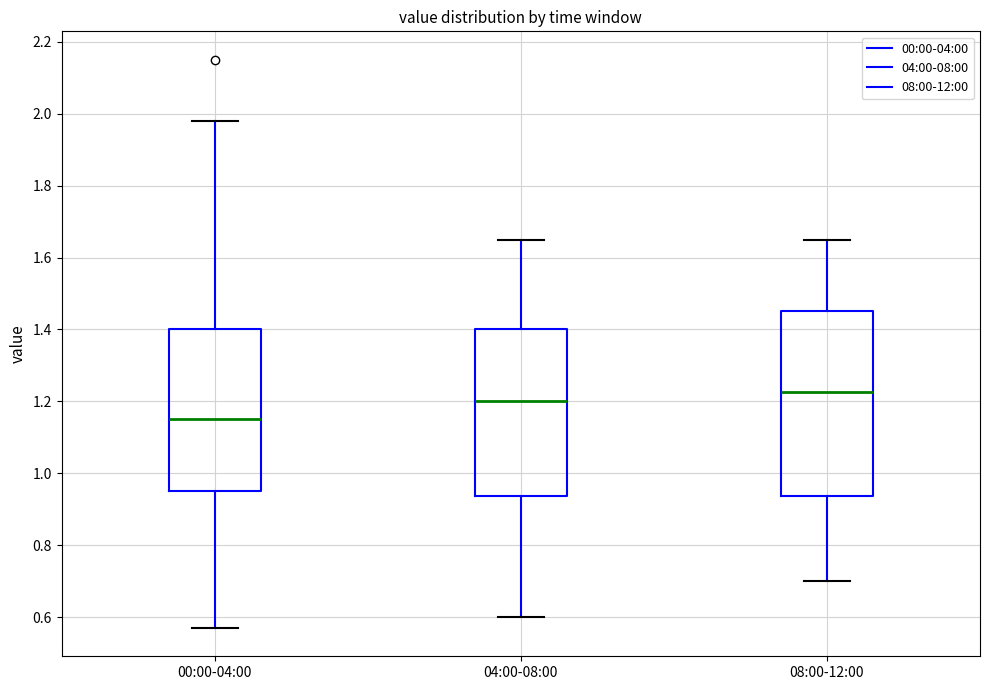

Which box is the tallest, from its lower edge to its upper edge?

08:00-12:00